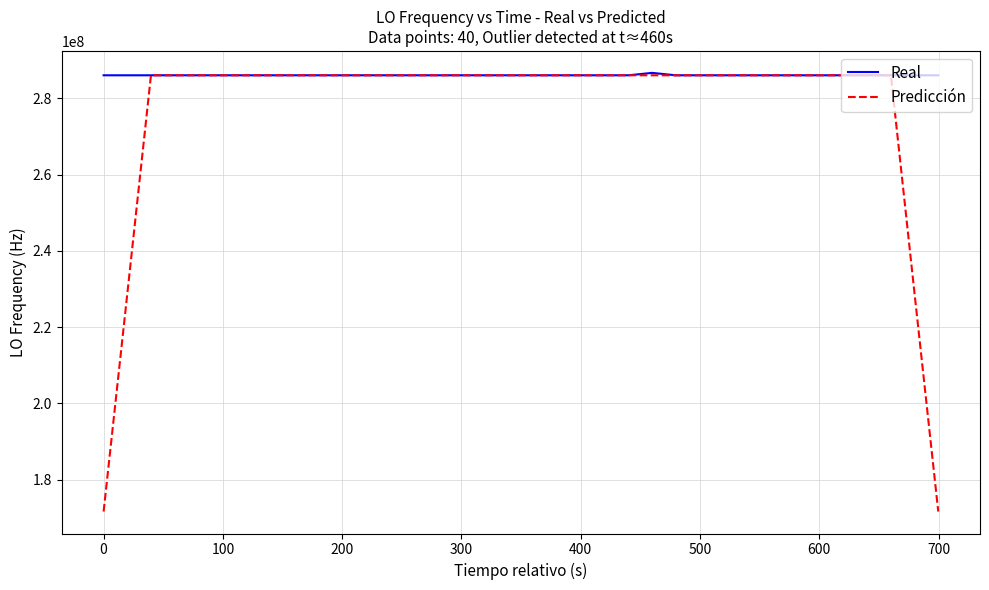

What is the smallest value displayed?

171628199.5